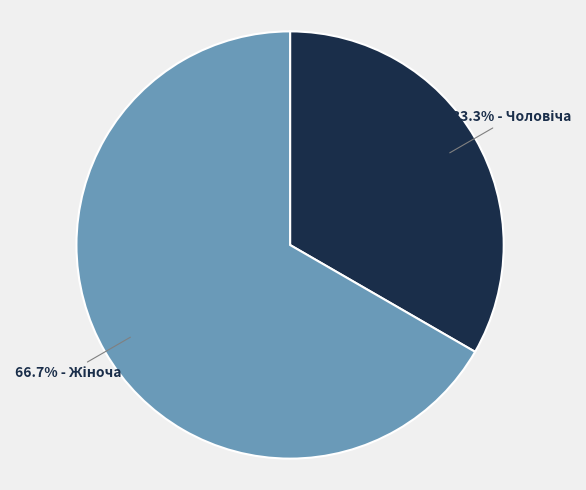

Is there a majority slice in this chart?

Yes